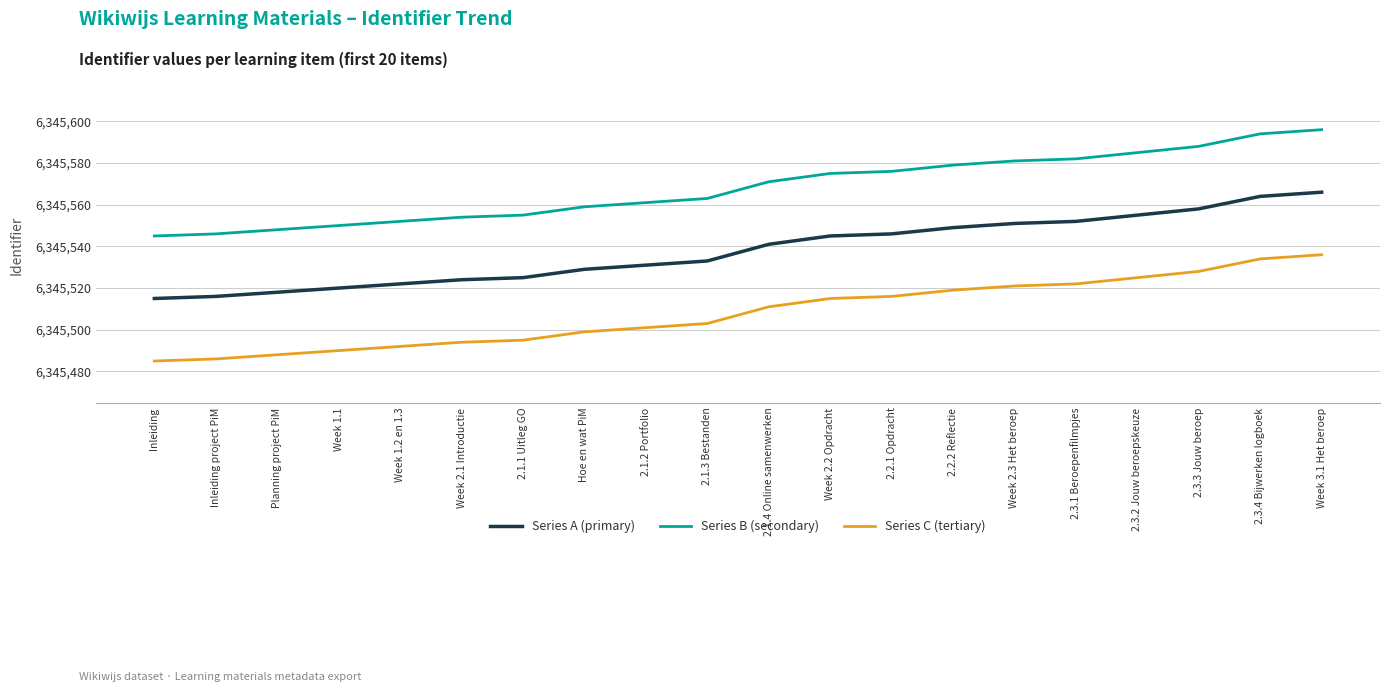

True or false: Series C (tertiary) and Series B (secondary) intersect in this chart.

False